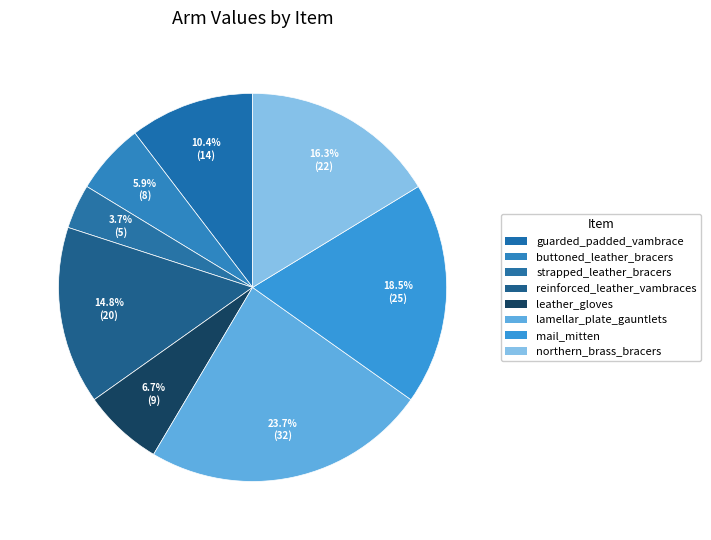

What is the largest slice in the pie chart?

lamellar_plate_gauntlets